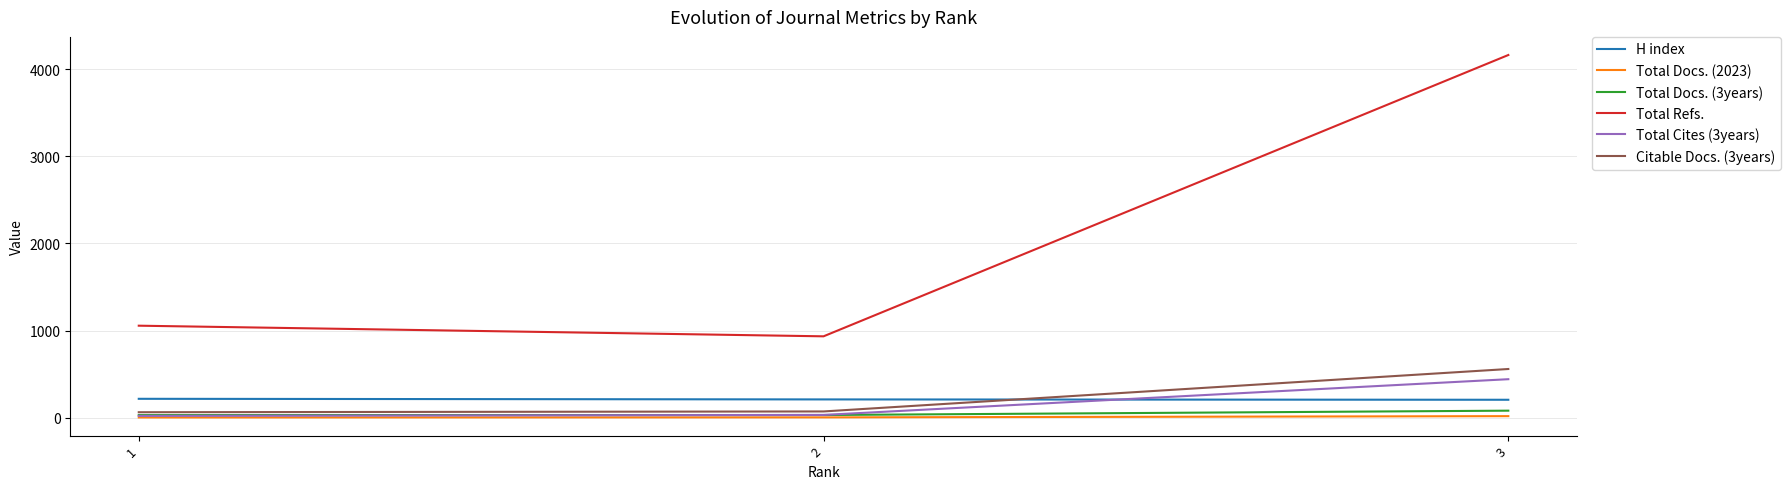

Is the value of H index at 2 greater than the value of Total Docs. (3years) at 3?

Yes